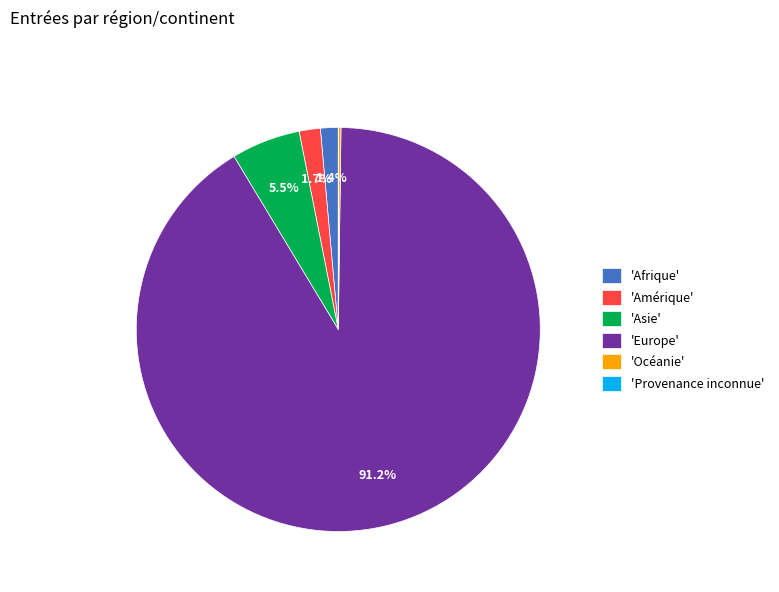

What percentage is NOT represented by 'Amérique'?

98.3%